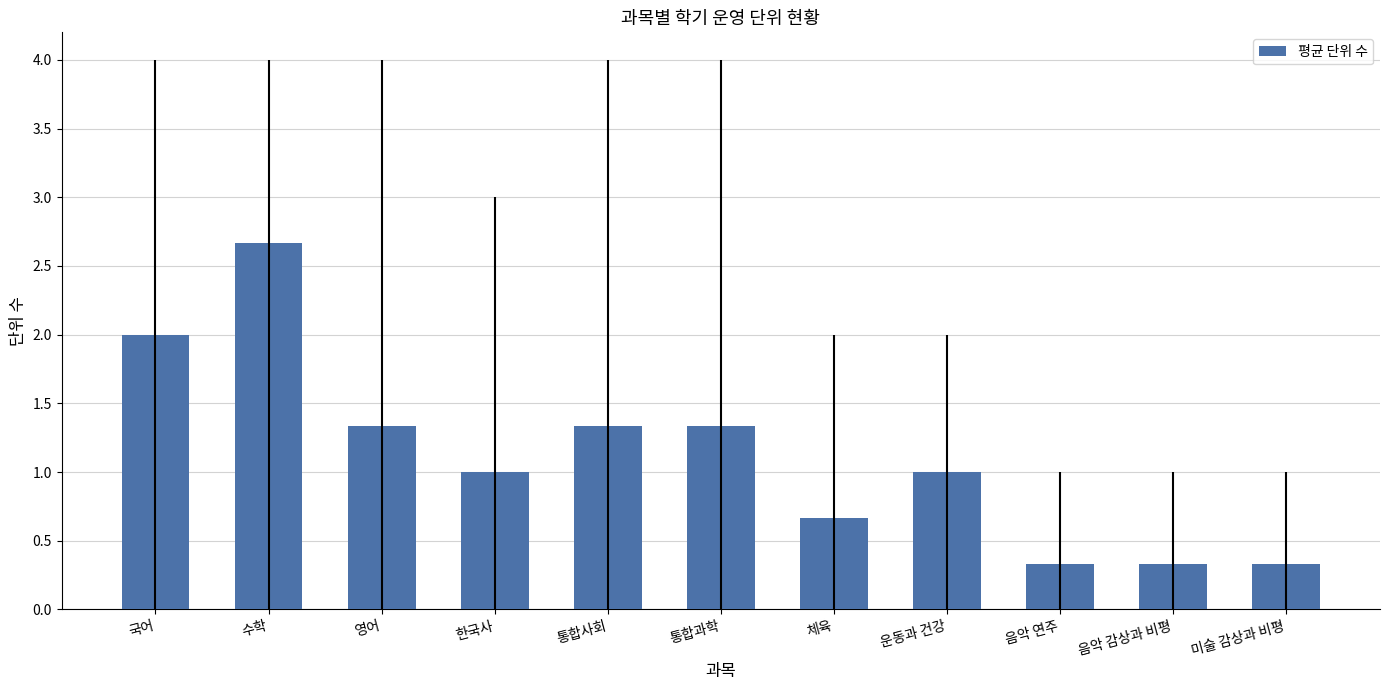

The value at 수학 is 2.7. True or false?

True